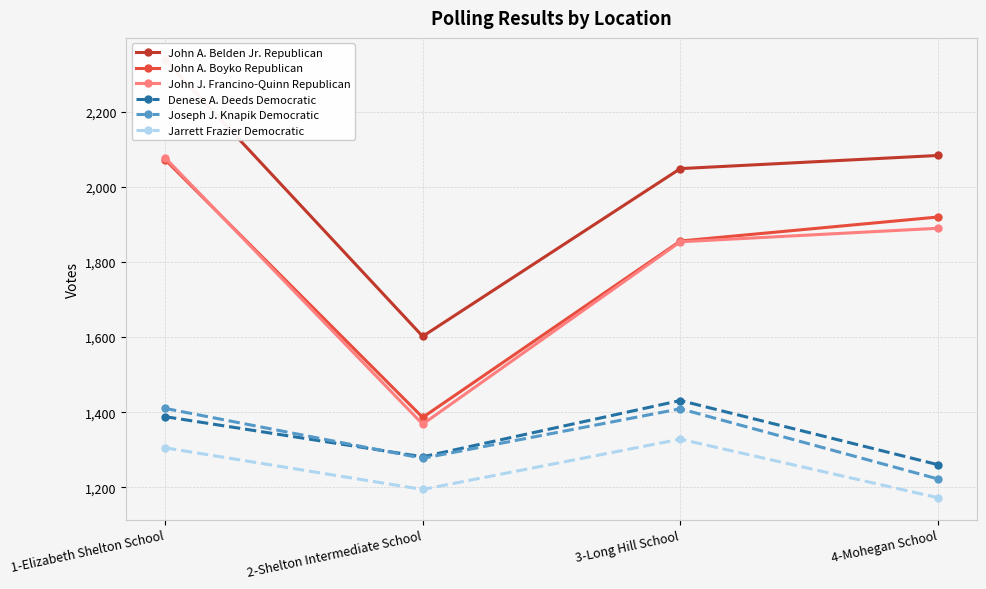

Reading left to right, transcribe all the data shown in this chart.

John A. Belden Jr. Republican: 2339	1602	2049	2084
John A. Boyko Republican: 2073	1386	1856	1920
John J. Francino-Quinn Republican: 2078	1368	1854	1890
Denese A. Deeds Democratic: 1388	1281	1431	1260
Joseph J. Knapik Democratic: 1410	1277	1409	1222
Jarrett Frazier Democratic: 1305	1194	1328	1172